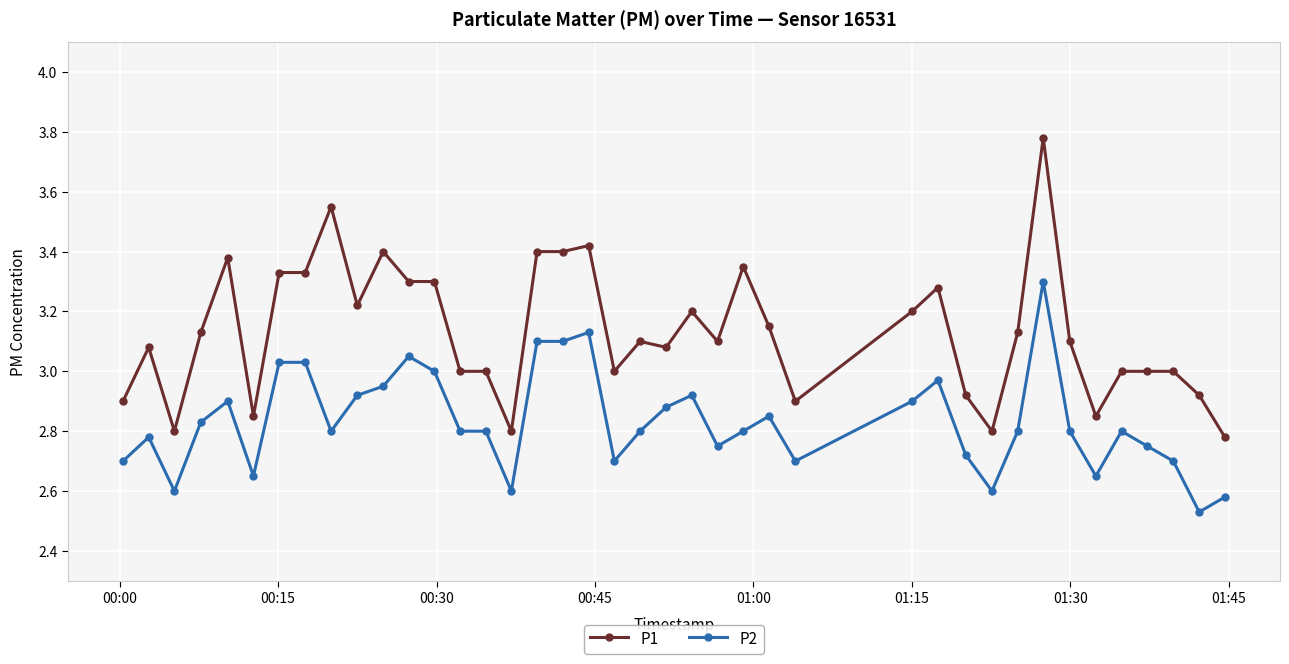

List the series in order of their peak value, highest first.

P1, P2